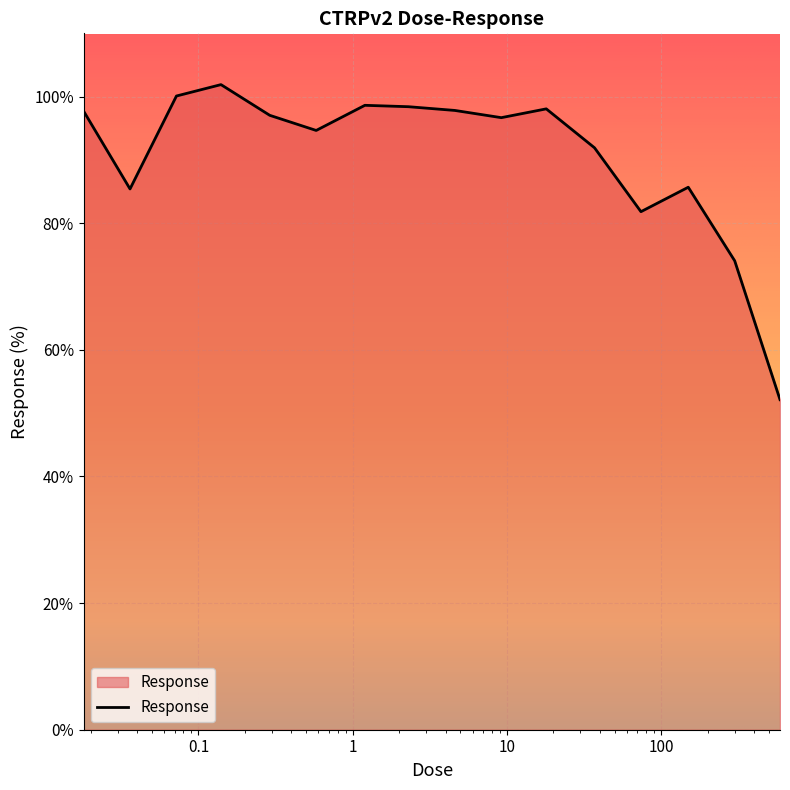

What is the minimum value shown in the chart?

52.1